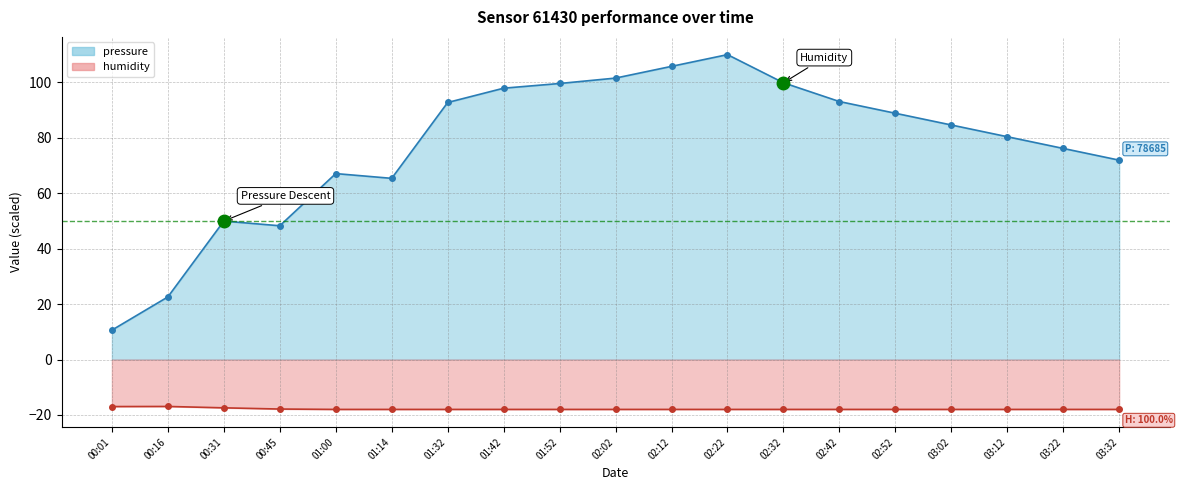

What is the spread (max minus min) of values at 02:52?

106.8